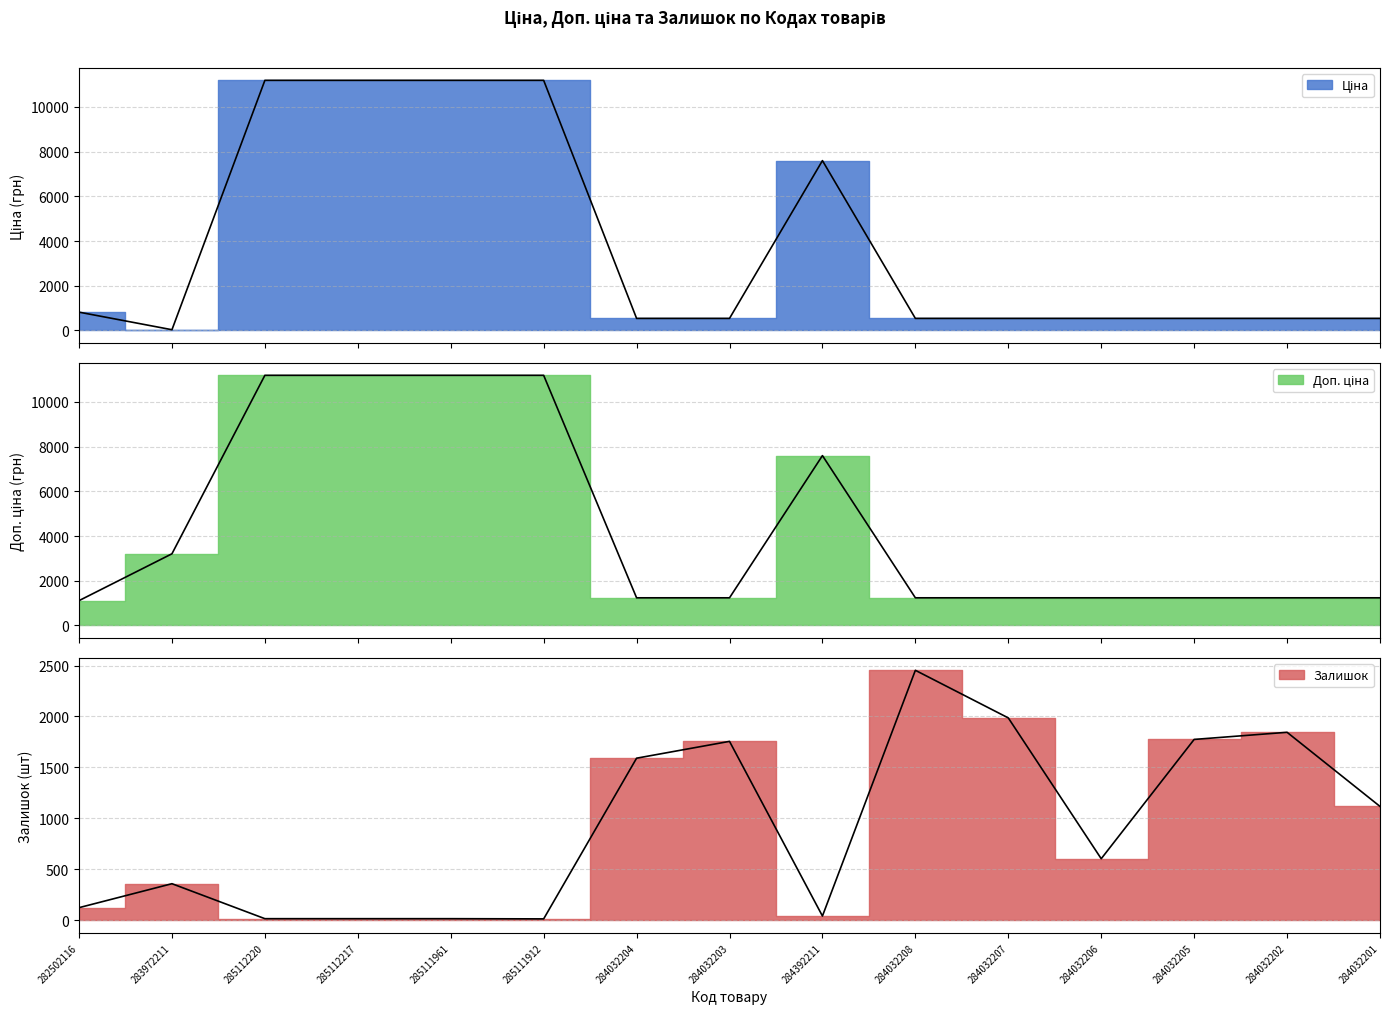

At which category does the chart reach its peak across all series?

285112220